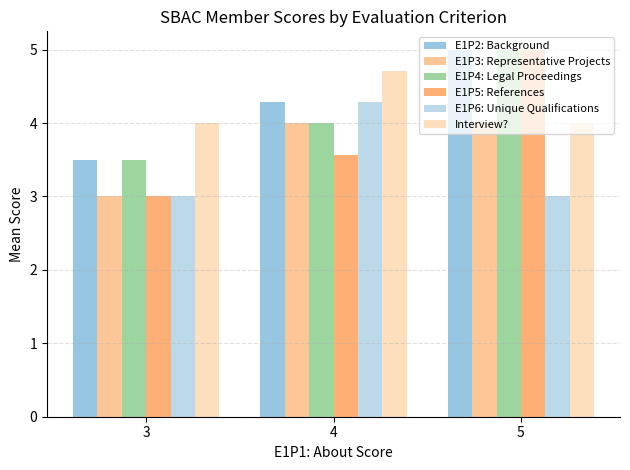

What is the total value across all series at 5?

26.0